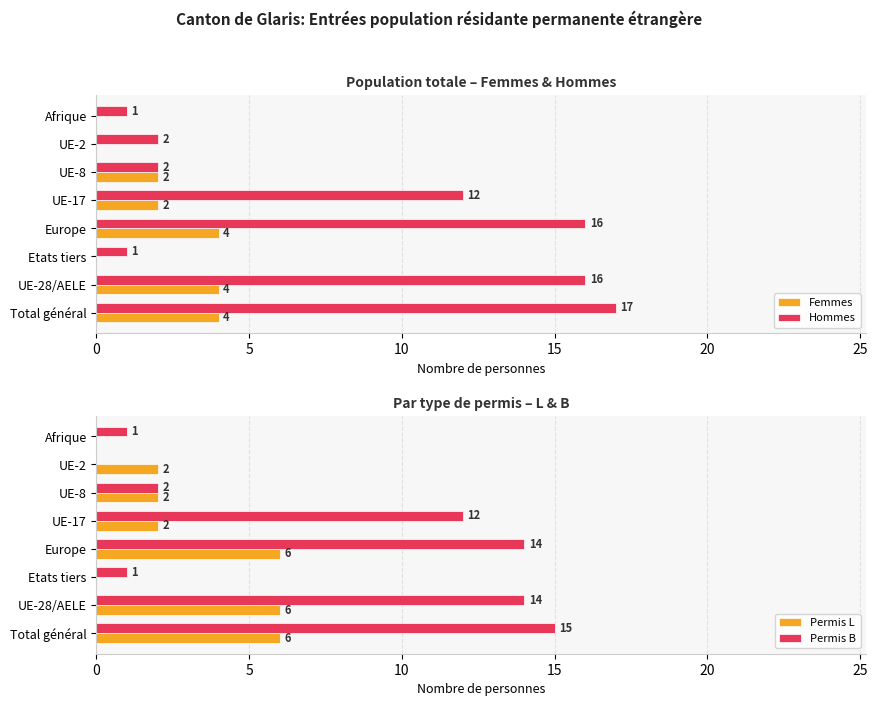

What is the approximate value of Hommes at UE-17, to the nearest 5?

10